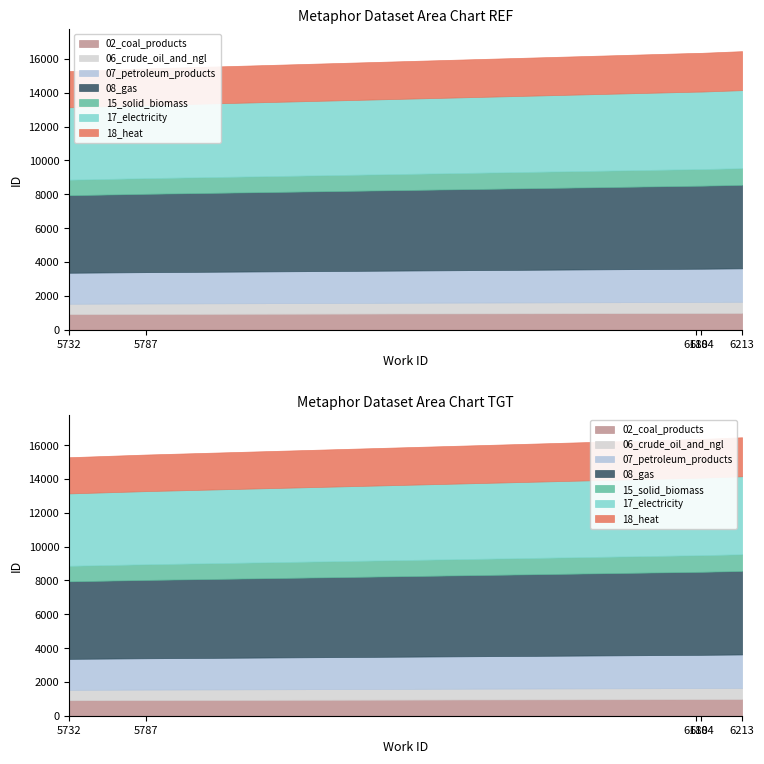

True or false: work_id and id intersect in this chart.

False